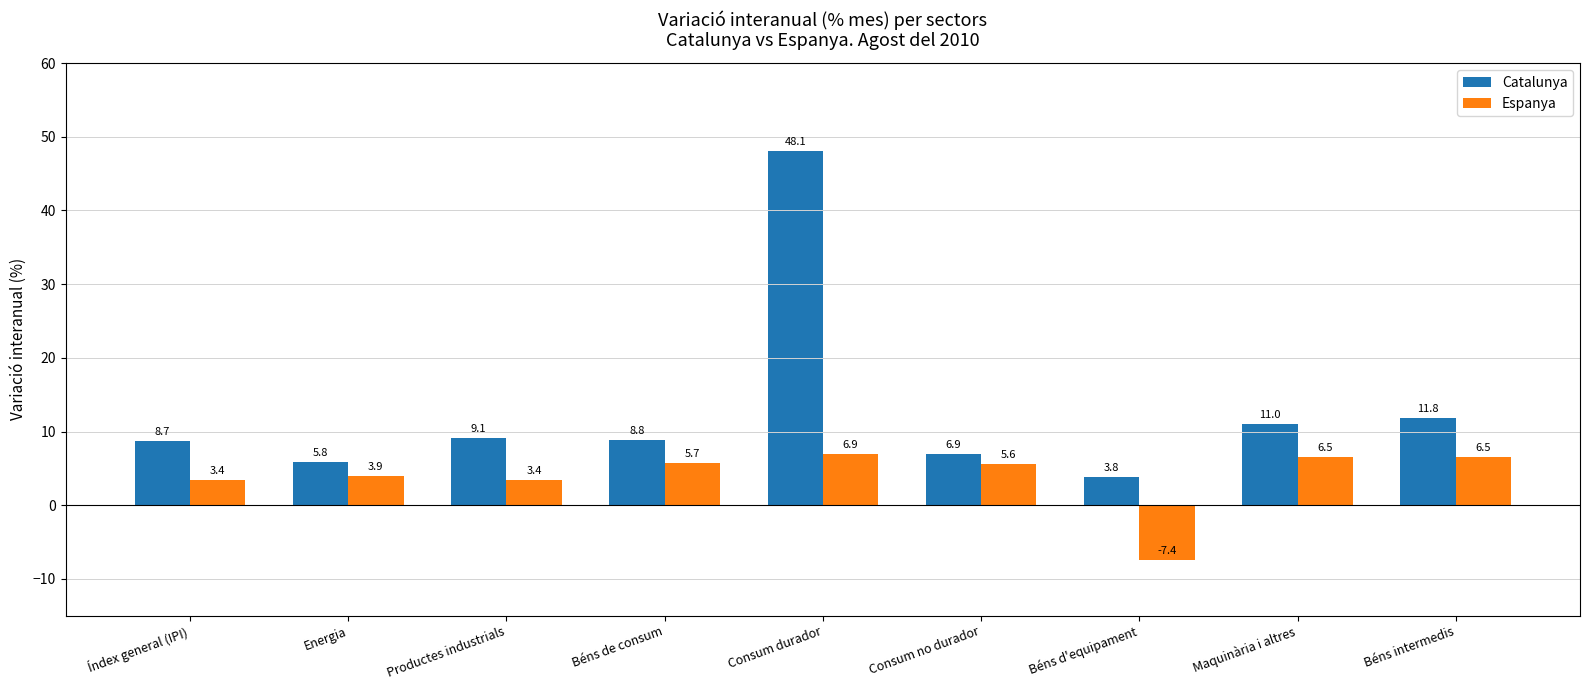

Rank the series by their maximum value, from highest to lowest.

Catalunya, Espanya